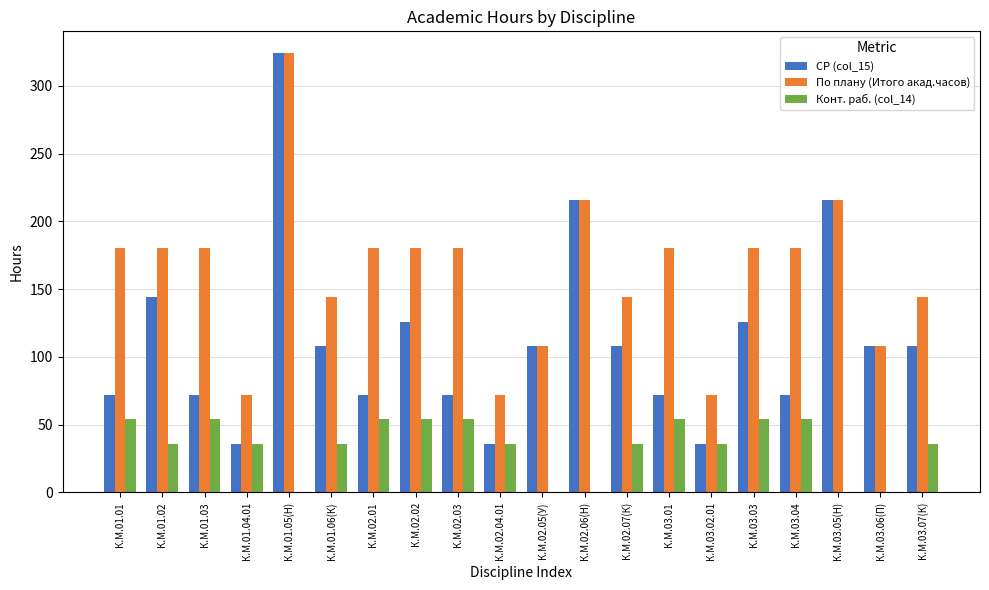

What is the sum of all По плану (Итого акад.часов) values?

3240